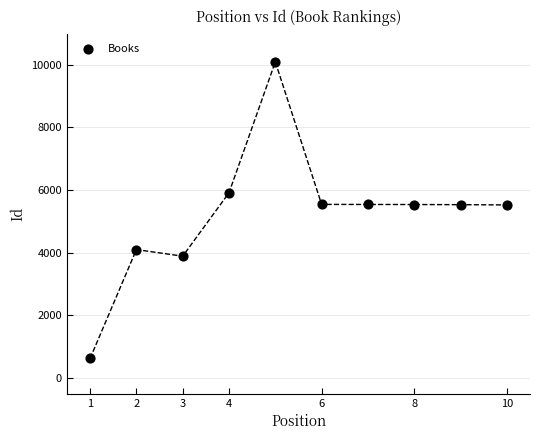

What is the average X value?

6